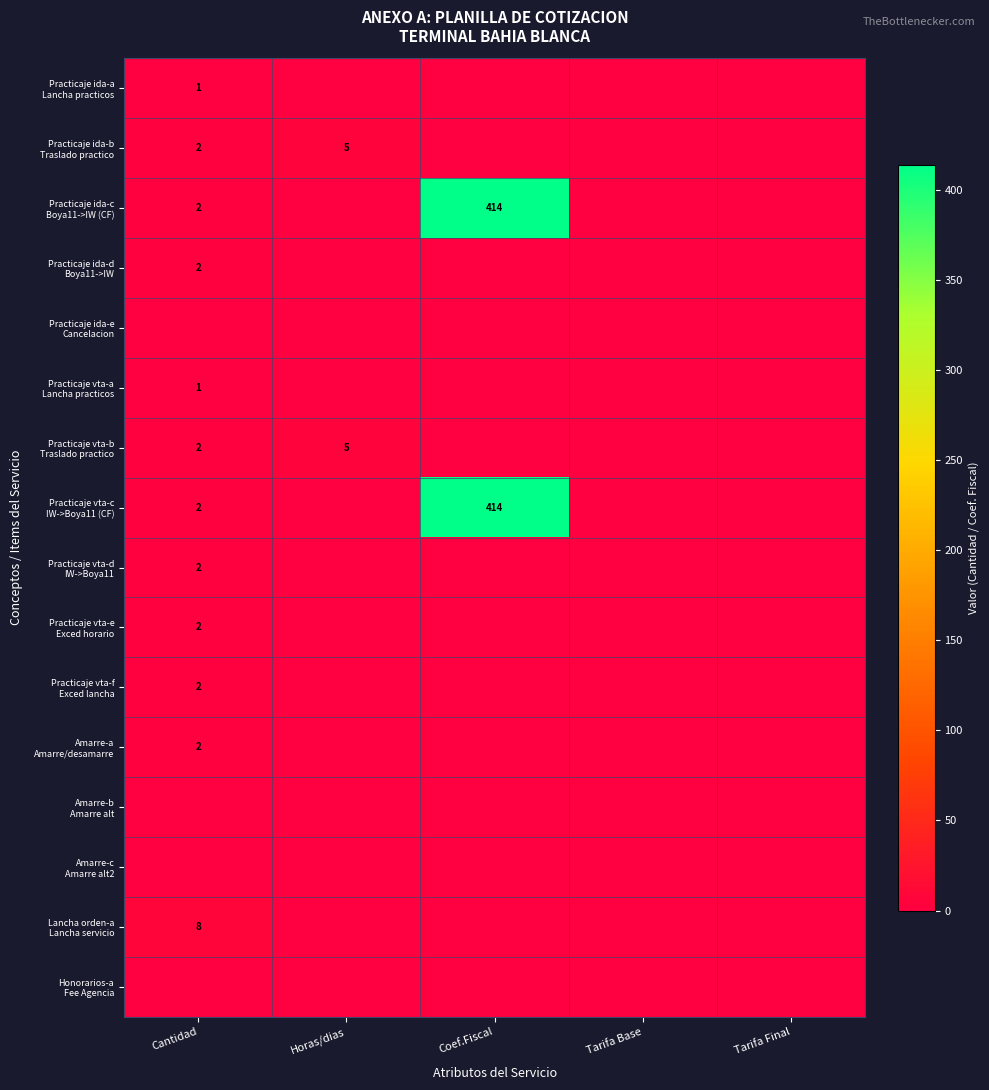

Is the value of Practicaje ida-e Cancelacion at Tarifa Final greater than the value of Practicaje vta-c IW->Boya11 (CF) at Tarifa Final?

No